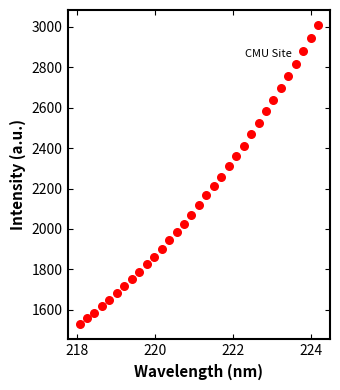

What is the range of X values (max minus min)?

6.1